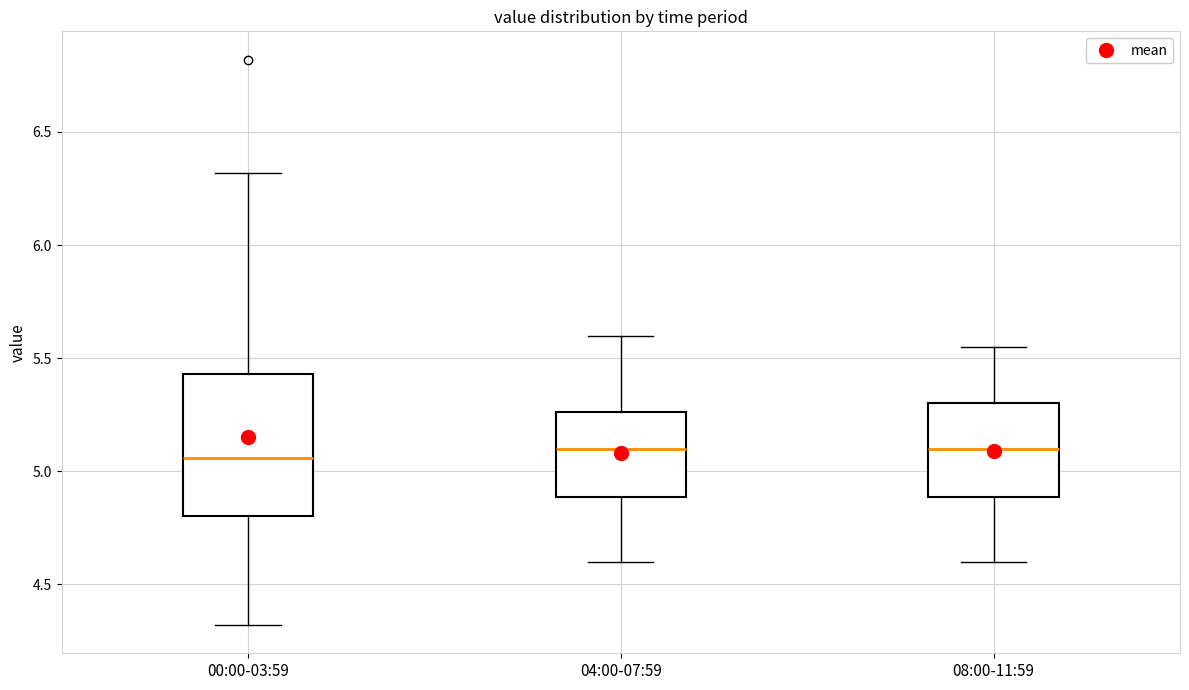

Reading left to right, transcribe this box plot: for each box, give where its median line is, the range the box spans, and where its two whiskers end, as read against the y-axis. The values are not printed on the chart, so give them approximately, as read against the axis.

00:00-03:59: median 5.05, box 4.80 to 5.45, whiskers 4.30 to 6.30
04:00-07:59: median 5.10, box 4.90 to 5.25, whiskers 4.60 to 5.60
08:00-11:59: median 5.10, box 4.90 to 5.30, whiskers 4.60 to 5.55